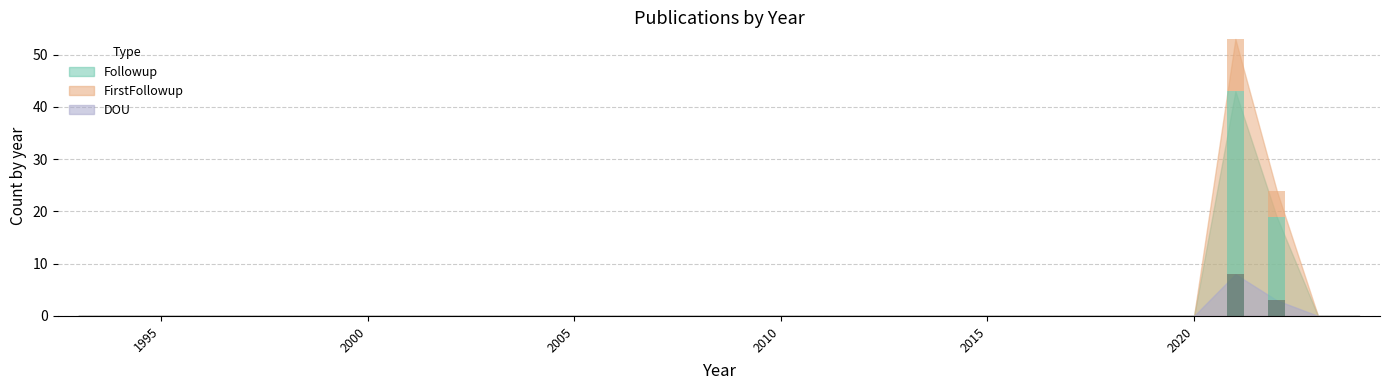

Is it true that FirstFollowup (bar) equals 5 at 30?

False